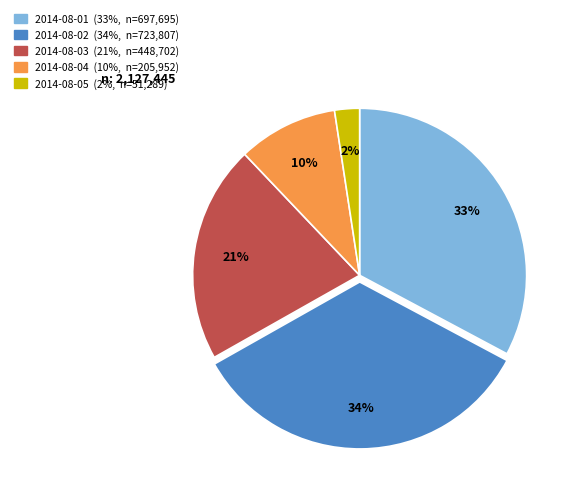

Which slice is the largest?

2014-08-02